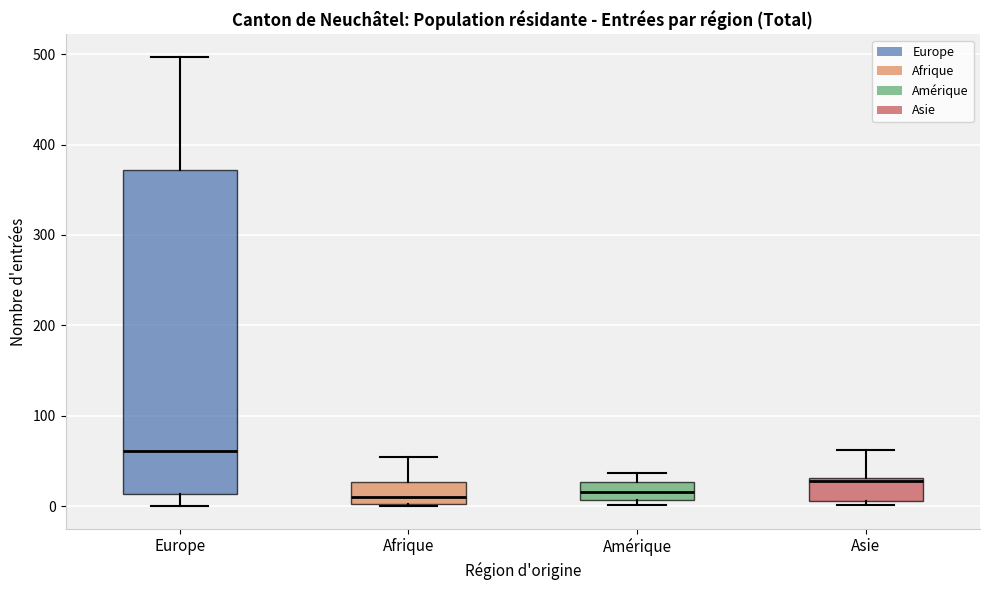

Where is the upper edge of the box for Amérique on the y-axis? The values are not printed on the chart, so give them approximately, as read against the axis.

30